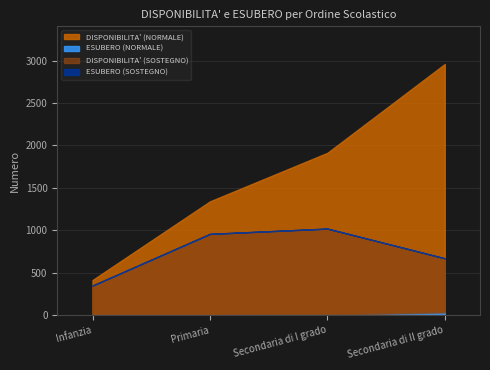

How many data points does each series have?

4